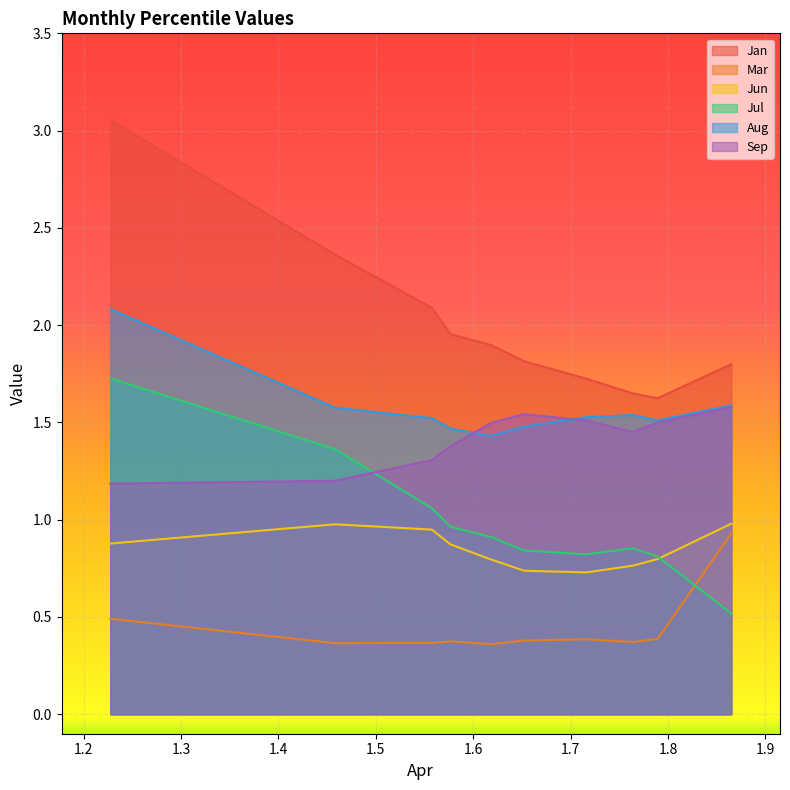

What is the sum of the Jan values at pct85 and pct05?

4.7